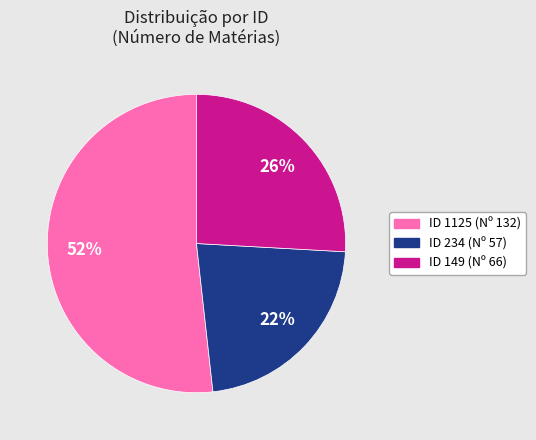

To the nearest percent, what portion does ID 1125 (Nº 132) represent?

52%